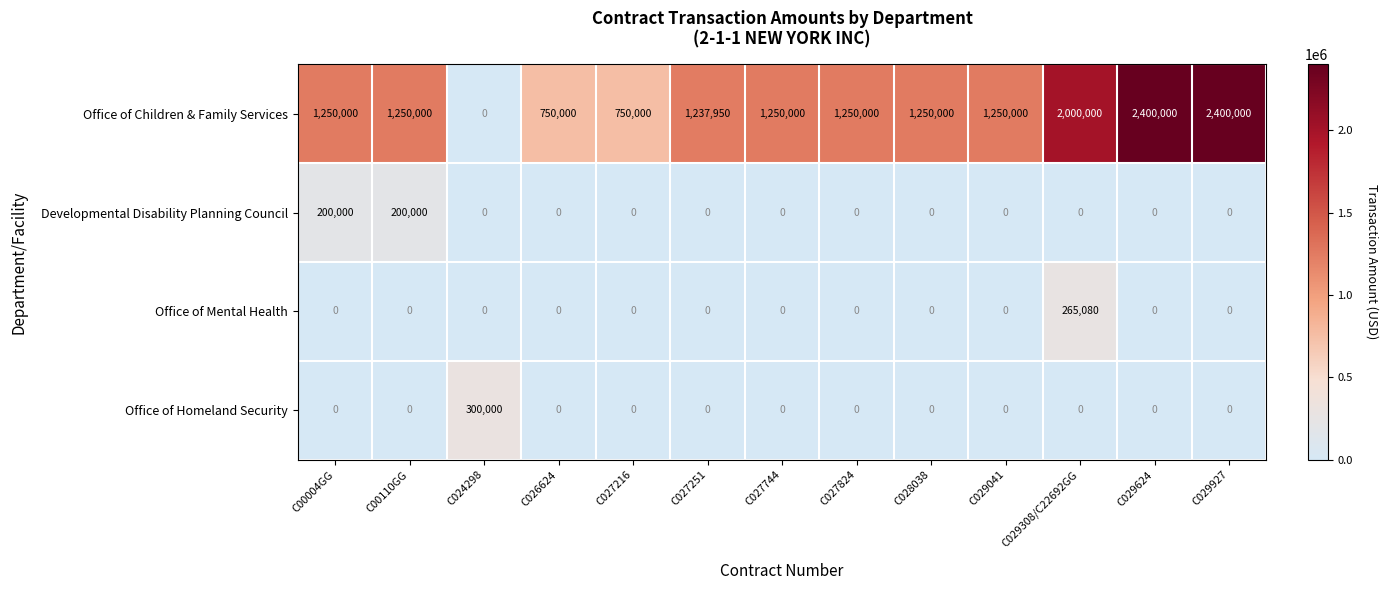

What is the sum of all Developmental Disability Planning Council values?

400000